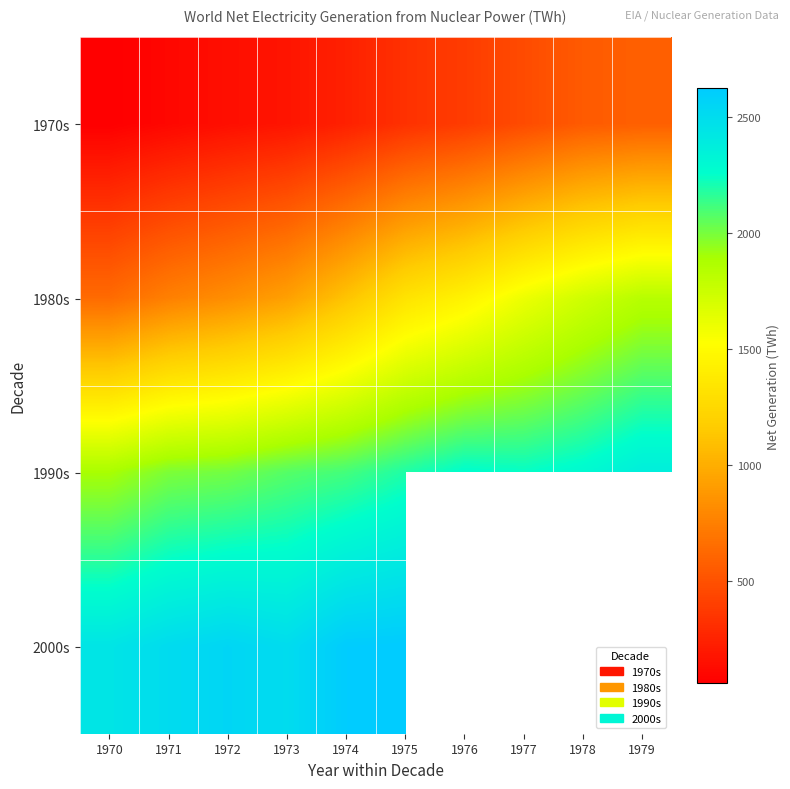

At which label does 2000s reach its peak?

1975